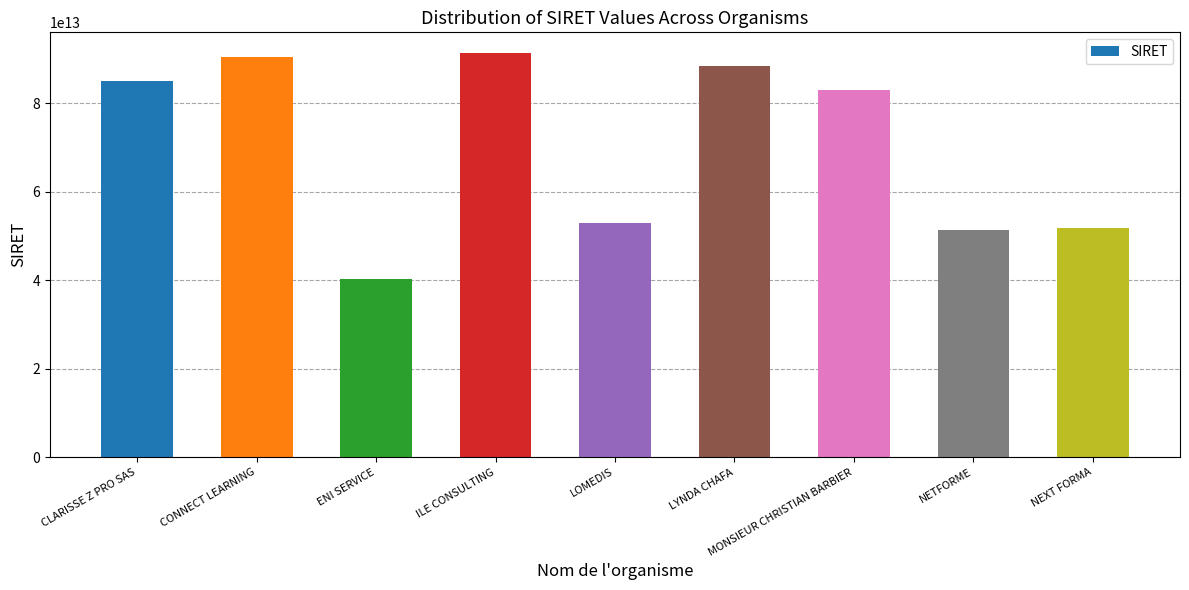

Which label corresponds to the largest value in the chart?

ILE CONSULTING